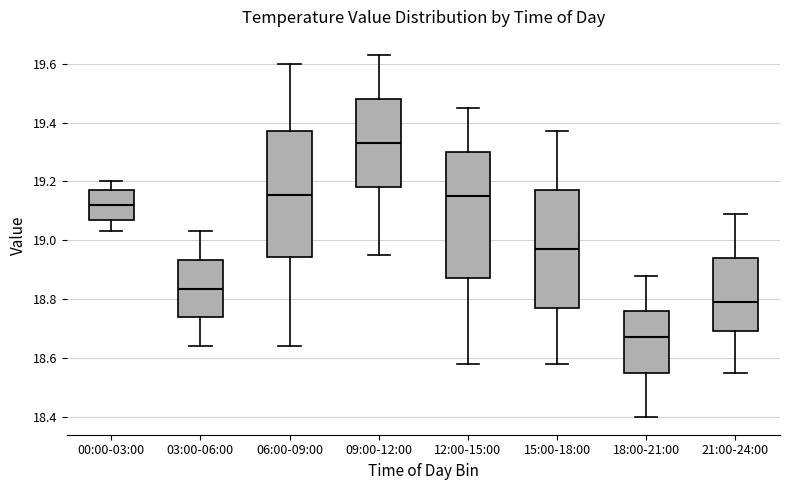

Reading left to right, read every box against the y-axis: the position of its median line, the range the box covers, and the ends of its whiskers. The values are not printed on the chart, so give them approximately, as read against the axis.

00:00-03:00: median 19.12, box 19.08 to 19.18, whiskers 19.04 to 19.20
03:00-06:00: median 18.84, box 18.74 to 18.94, whiskers 18.64 to 19.04
06:00-09:00: median 19.16, box 18.94 to 19.38, whiskers 18.64 to 19.60
09:00-12:00: median 19.34, box 19.18 to 19.48, whiskers 18.96 to 19.64
12:00-15:00: median 19.16, box 18.88 to 19.30, whiskers 18.58 to 19.46
15:00-18:00: median 18.98, box 18.78 to 19.18, whiskers 18.58 to 19.38
18:00-21:00: median 18.68, box 18.56 to 18.76, whiskers 18.40 to 18.88
21:00-24:00: median 18.80, box 18.70 to 18.94, whiskers 18.56 to 19.10